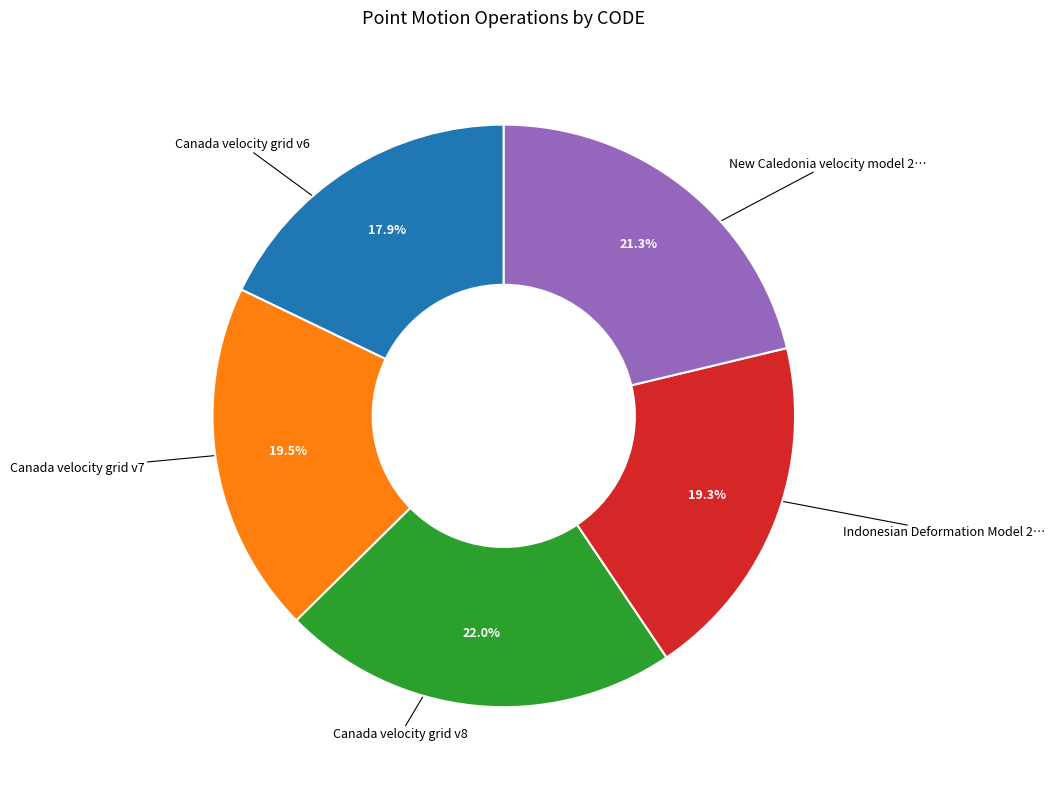

Does any single category account for the majority?

No